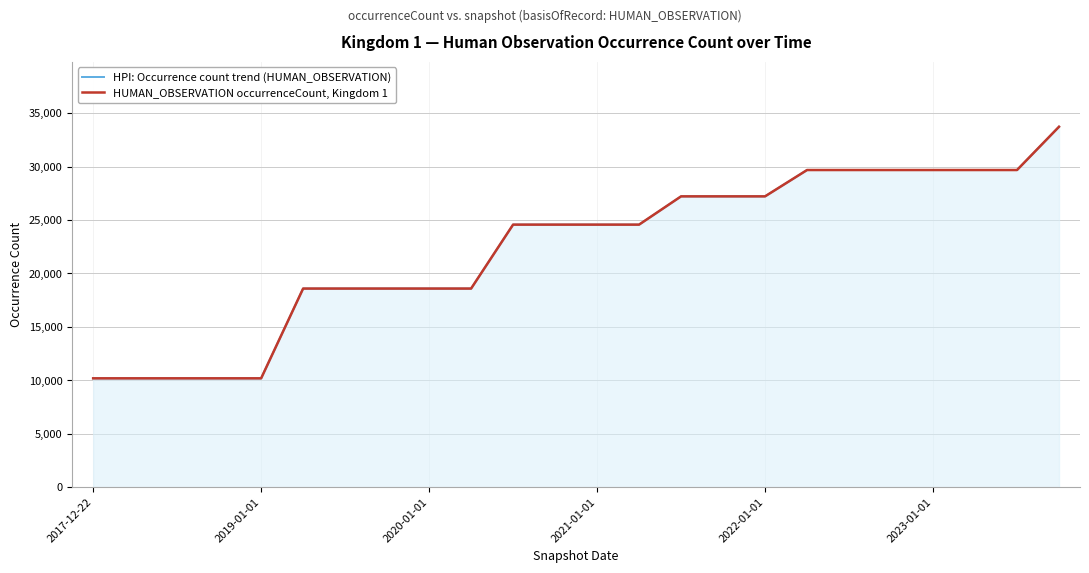

What is the value of the HPI: Occurrence count trend (HUMAN_OBSERVATION) point at the 14th from the left?

24569